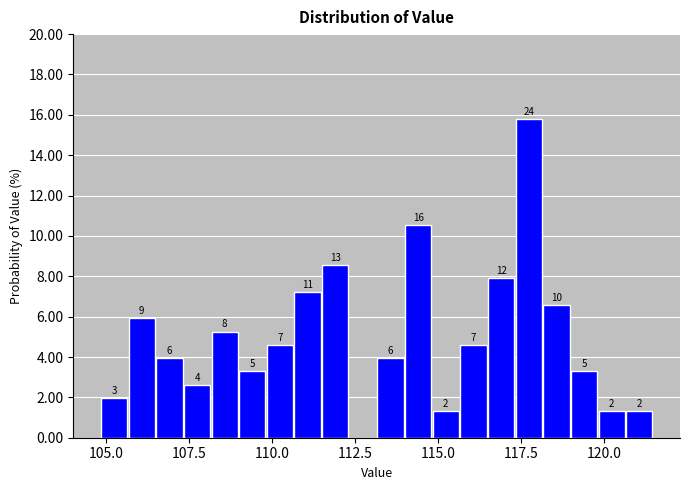

Read against the x-axis, roughly where is the centre of the tallest bar?

117.5